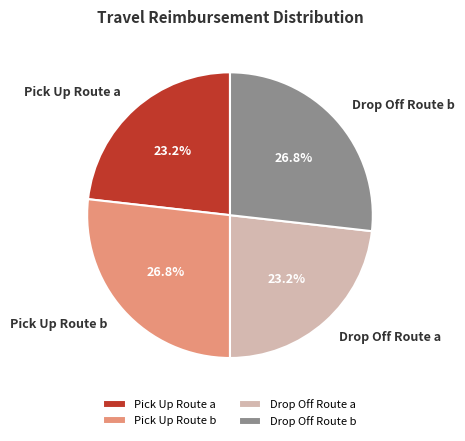

To the nearest percent, what is the difference between the largest and smallest slice percentages?

4%